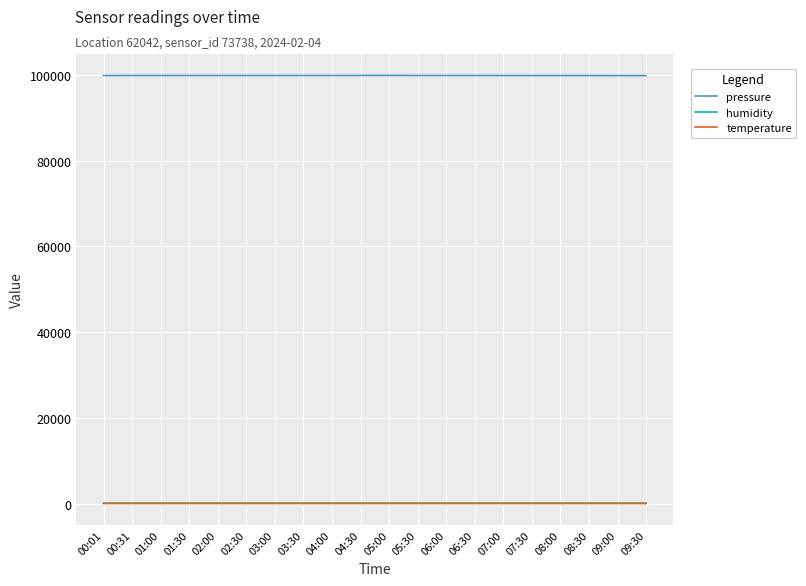

Which series has the largest total across all categories?

pressure